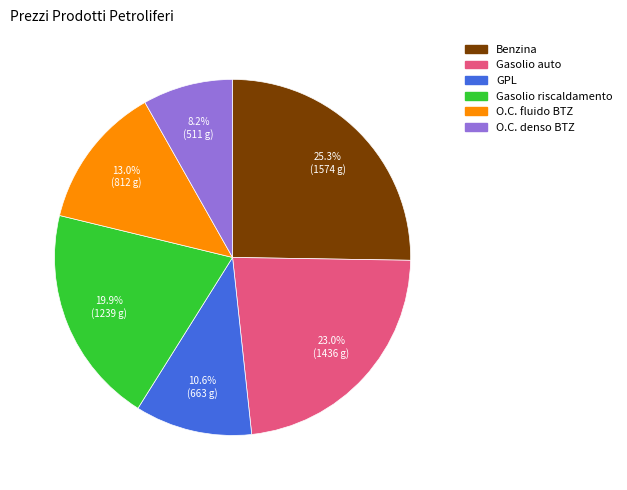

How many segments does this pie chart have?

6